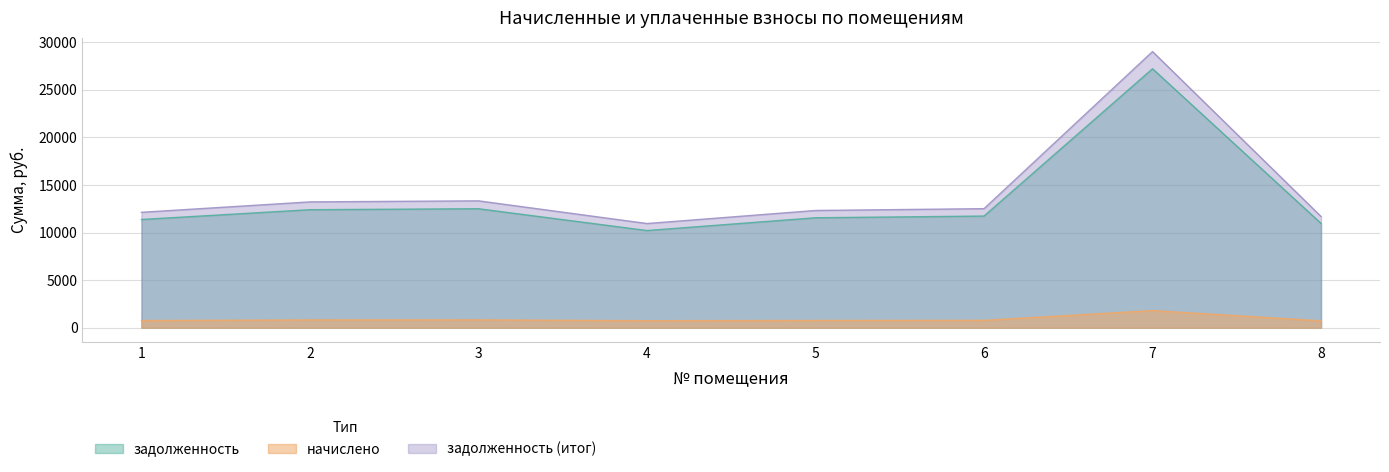

Where does the задолженность series first go above 11735?

2